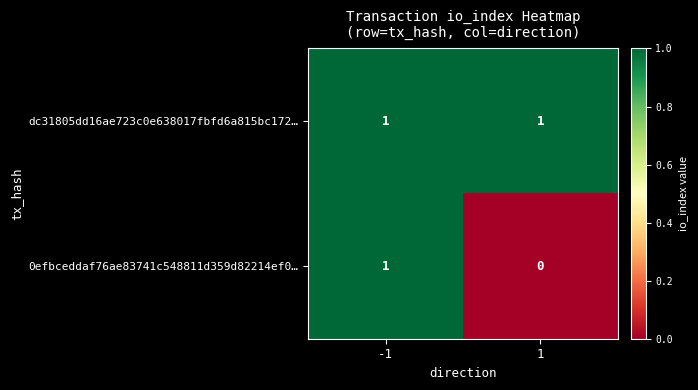

At how many categories does at least one series exceed 0?

2